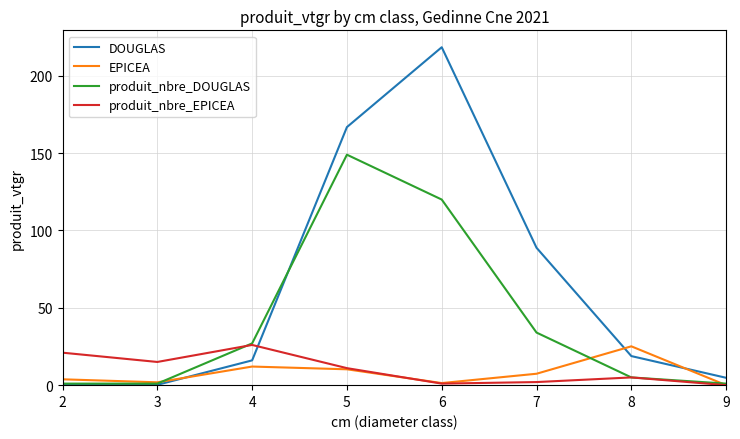

Which category has the highest value across all series?

6